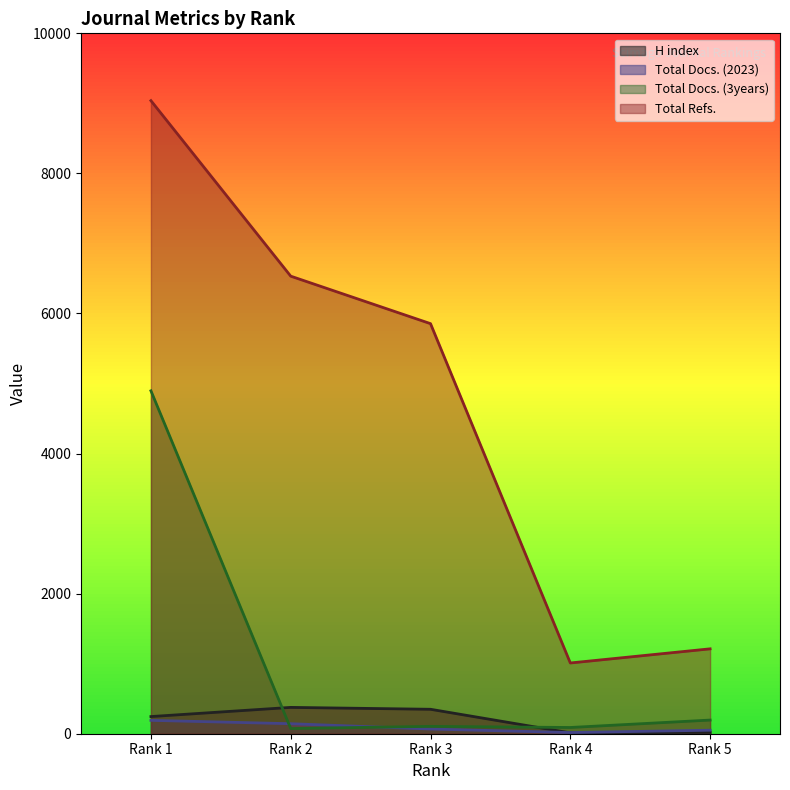

How many intersections are there between Total Docs. (2023) and Total Docs. (3years)?

2